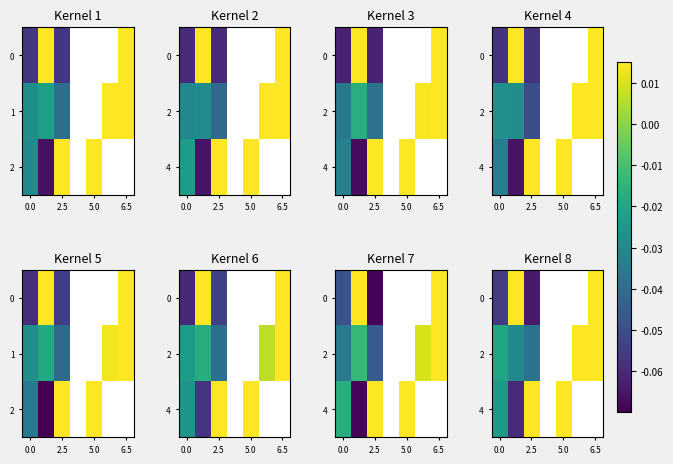

What is the smallest value displayed?

-0.1